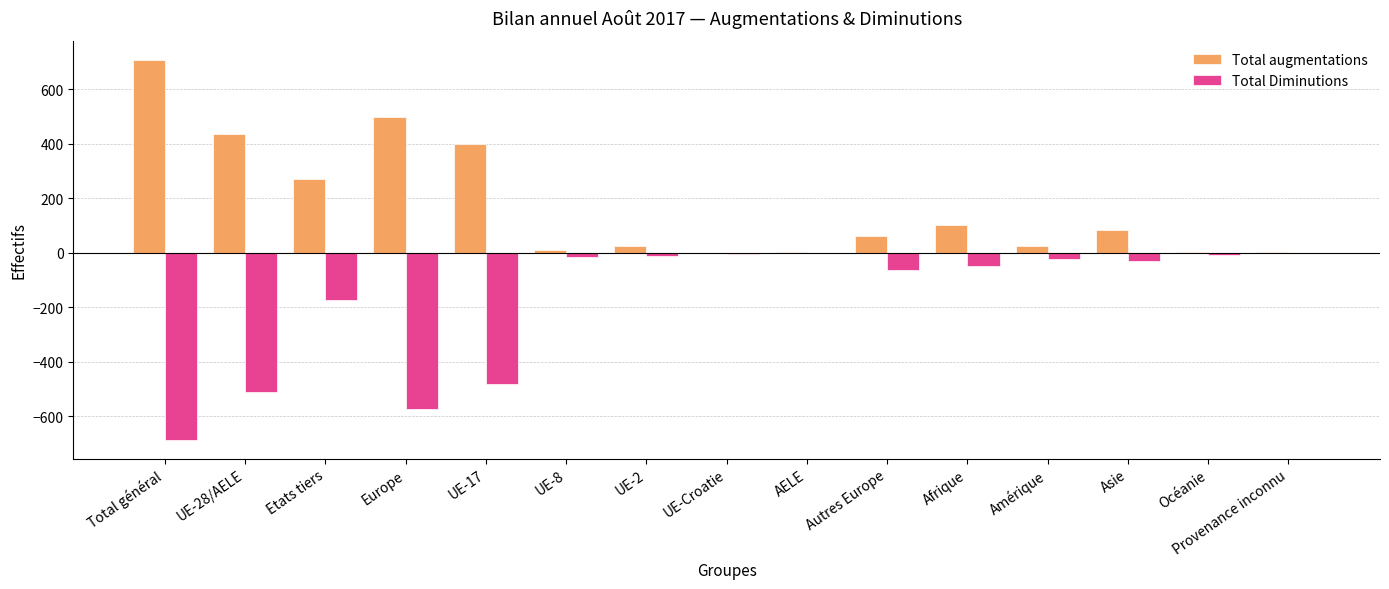

Read the Total augmentations value at Amérique.

24